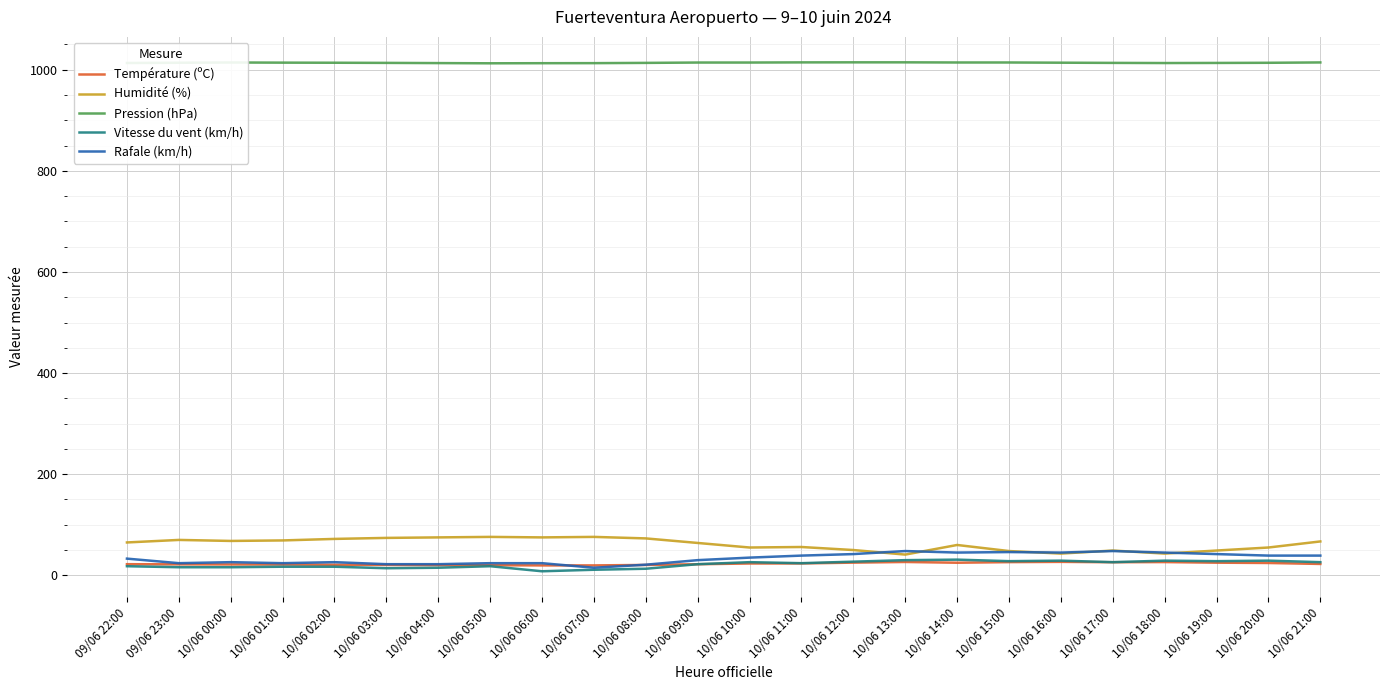

At which label does Vitesse du vent (km/h) first exceed 24?

10/06 10:00